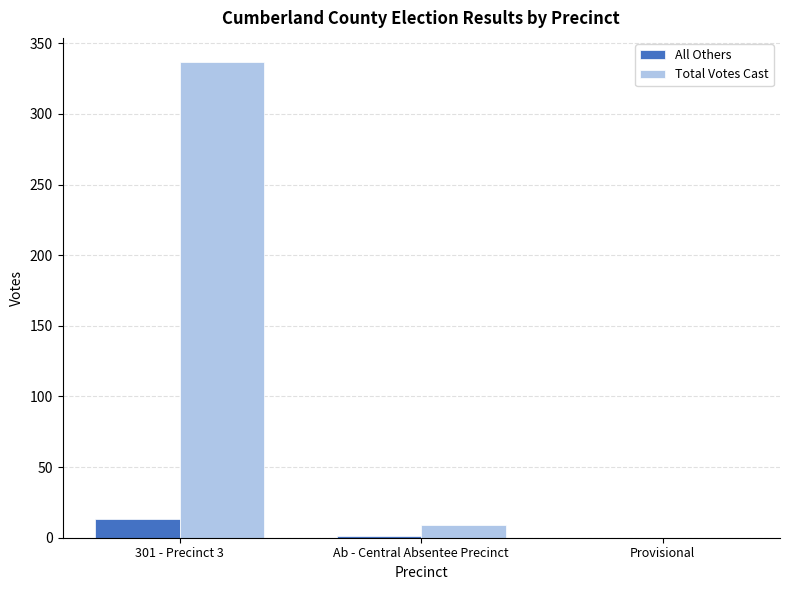

Which series has the largest total across all categories?

Total Votes Cast